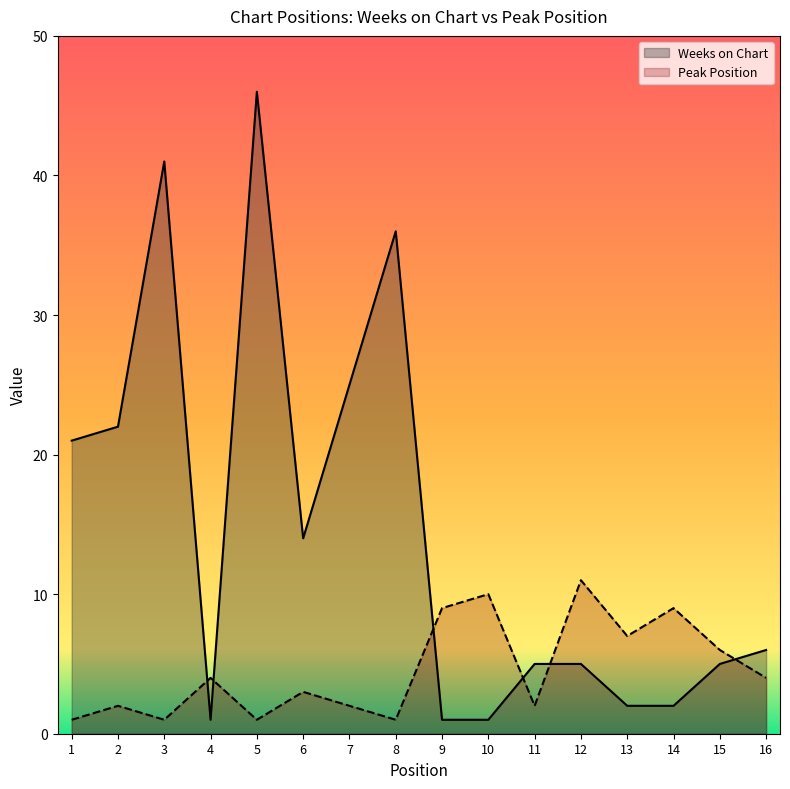

True or false: Weeks on Chart has more than 1 points higher than both neighbors.

True